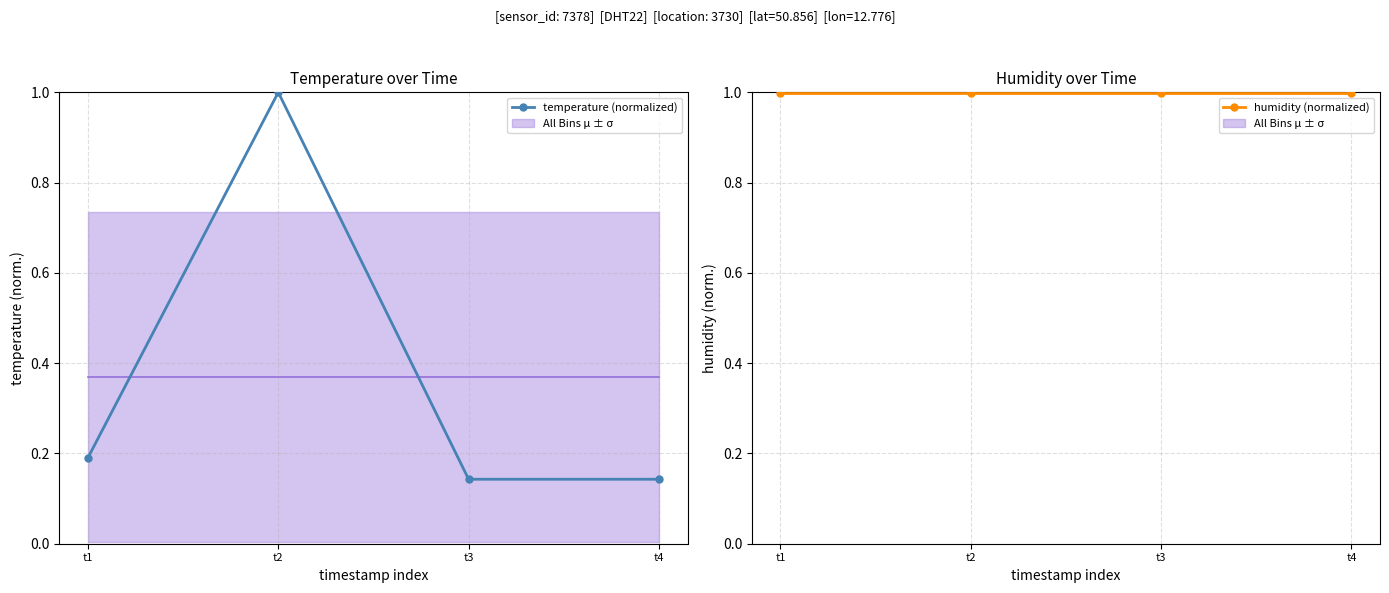

Is it true that humidity (normalized) equals 1.0 at t4?

True